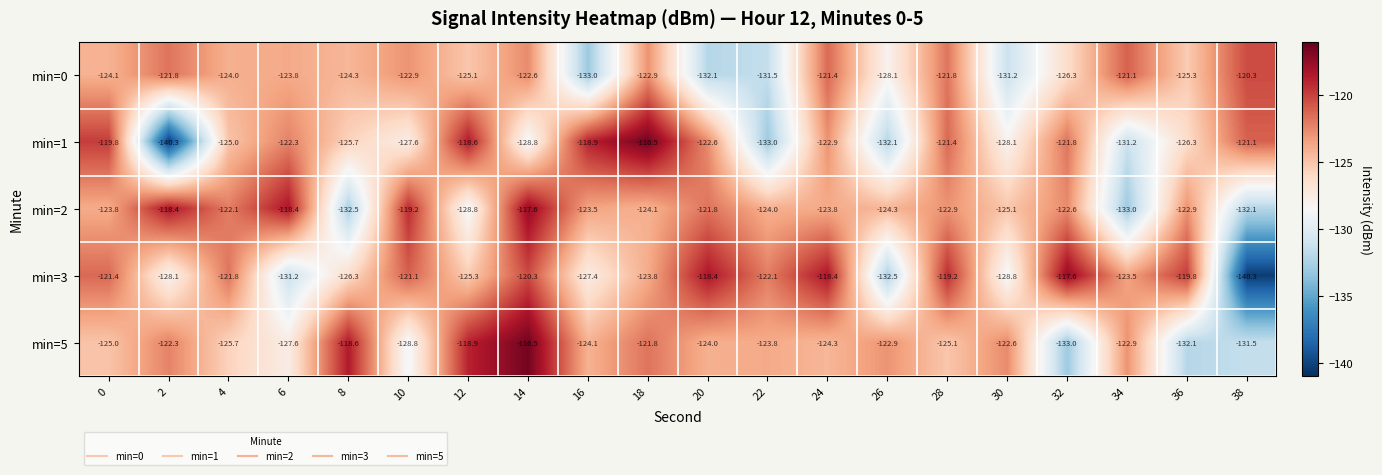

At which label does min=3 reach its peak?

32